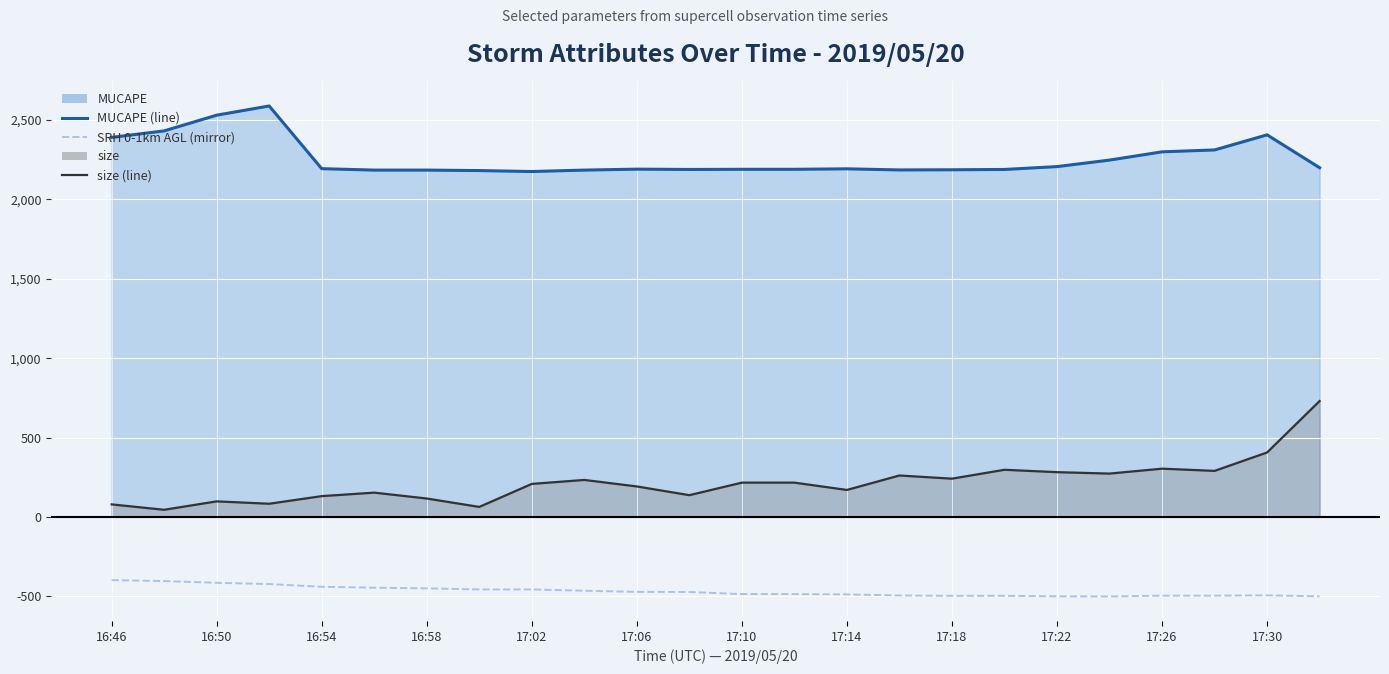

At 17:06, list the series in order from largest to smallest.

MUCAPE (line), size (line), SRH 0-1km AGL (mirror)